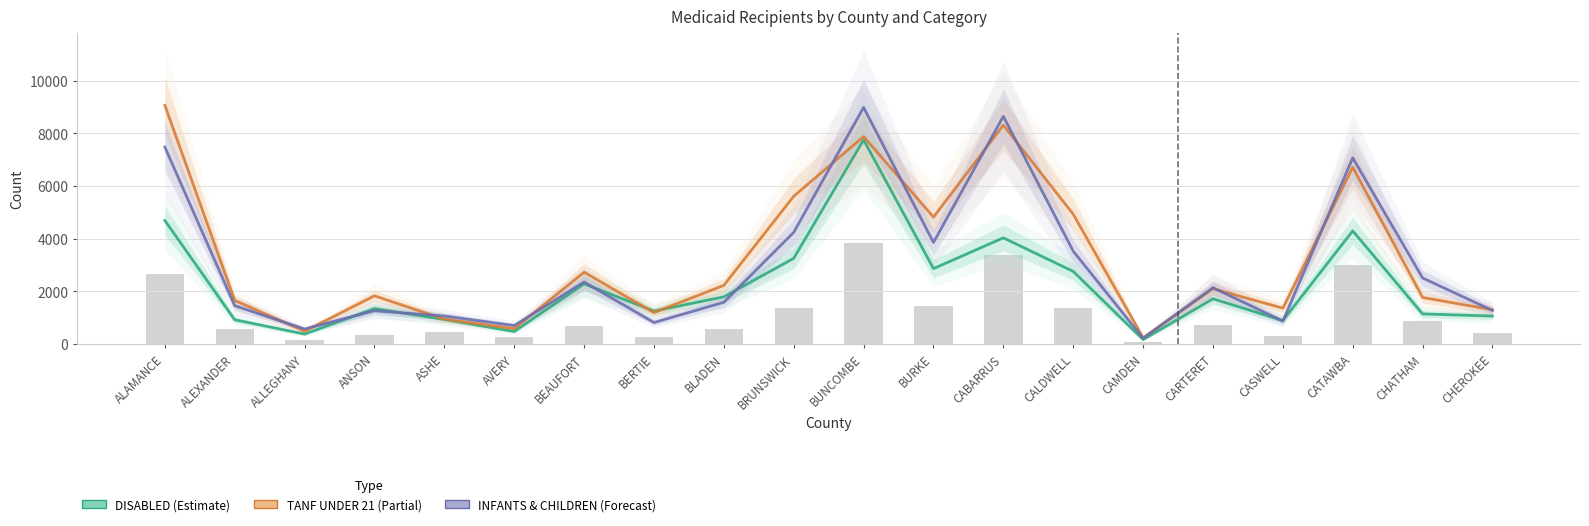

True or false: TANF (AFDC) UNDER 21 has a value of 2102 at CARTERET.

True